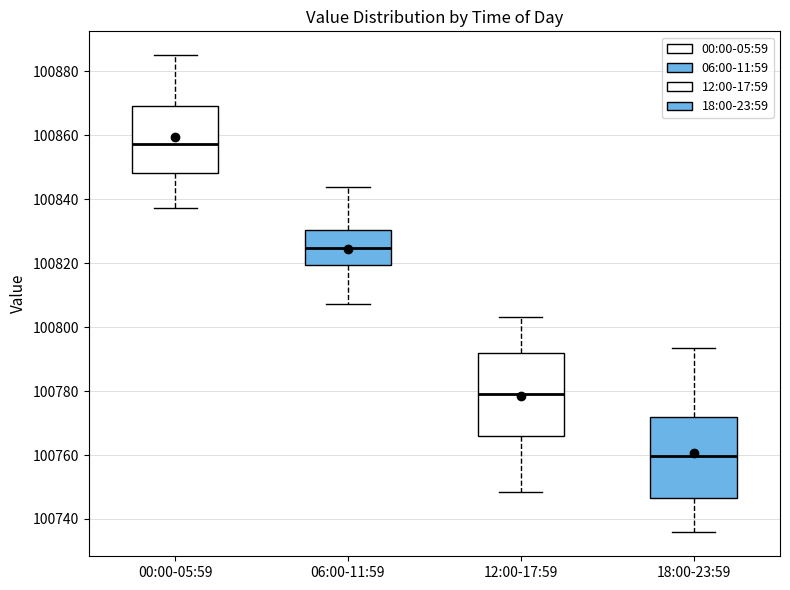

Where does the lower whisker of the box for 06:00-11:59 end on the y-axis? The values are not printed on the chart, so give them approximately, as read against the axis.

100808